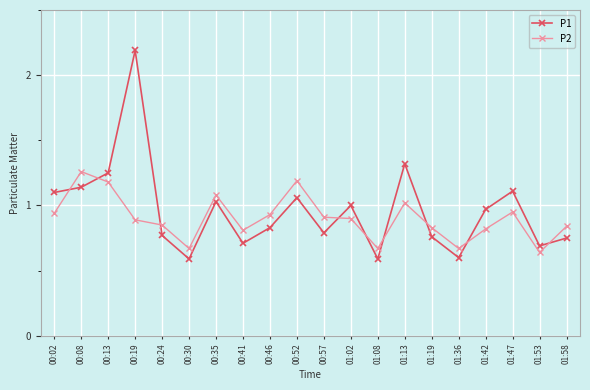

Which series has the largest range (max minus min)?

P1